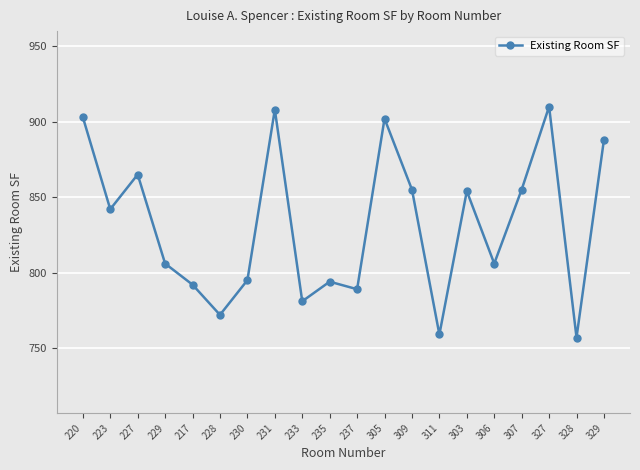

What is the maximum value shown in the chart?

910